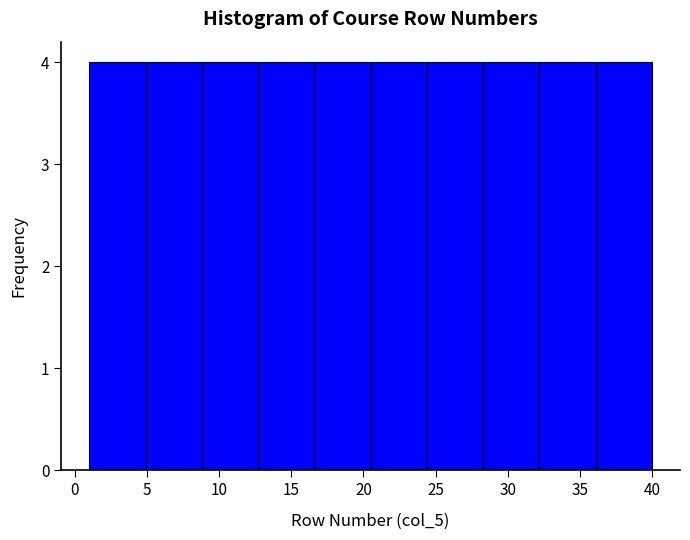

Reading left to right, transcribe this chart: for each bar, give the range it covers on the x-axis and its height. Neither the bar edges nor the heights are printed on the chart, so give them approximately, as read against the axes.

1.0 to 4.9: 4
4.9 to 8.8: 4
8.8 to 12.7: 4
12.7 to 16.6: 4
16.6 to 20.5: 4
20.5 to 24.4: 4
24.4 to 28.3: 4
28.3 to 32.2: 4
32.2 to 36.1: 4
36.1 to 40.0: 4